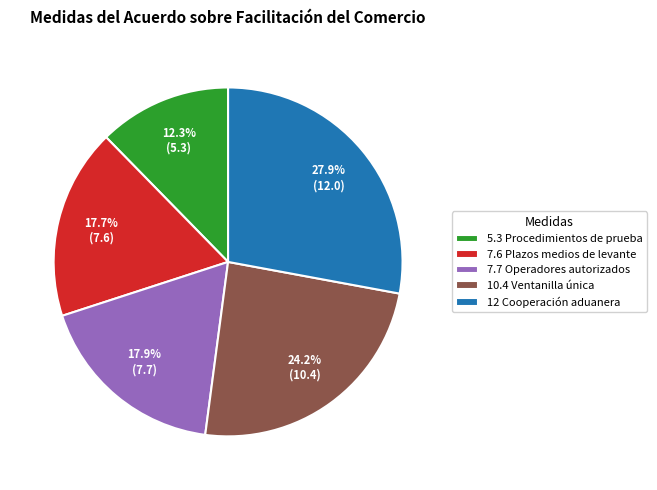

What portion of the pie excludes 5.3 Procedimientos de prueba?

87.7%